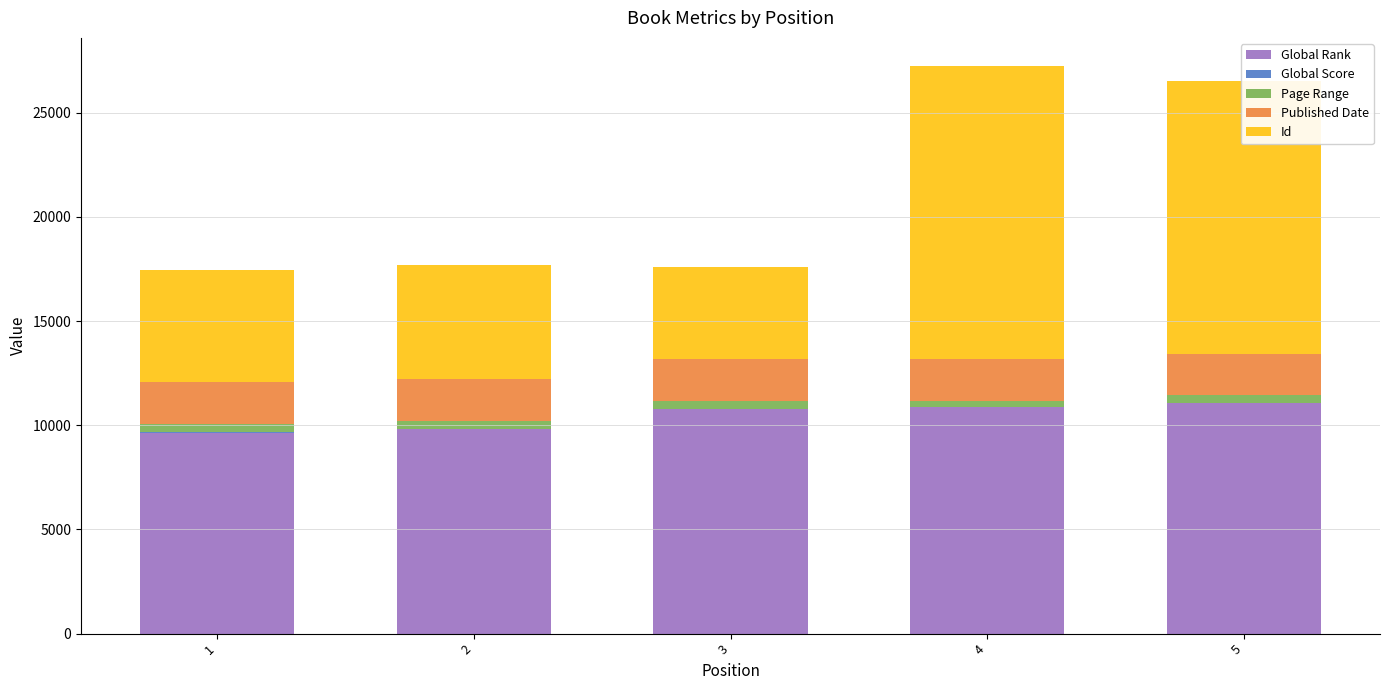

Is it true that Global Score equals 22 at 2?

True